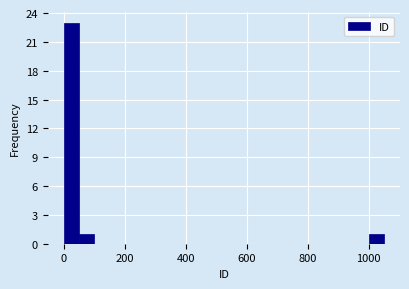

Read against the x-axis, roughly where is the centre of the tallest bar?

20